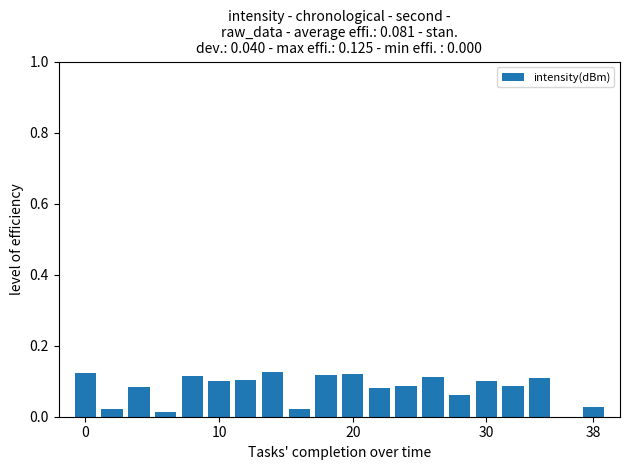

Are the bars grouped side by side (vs. stacked)?

No